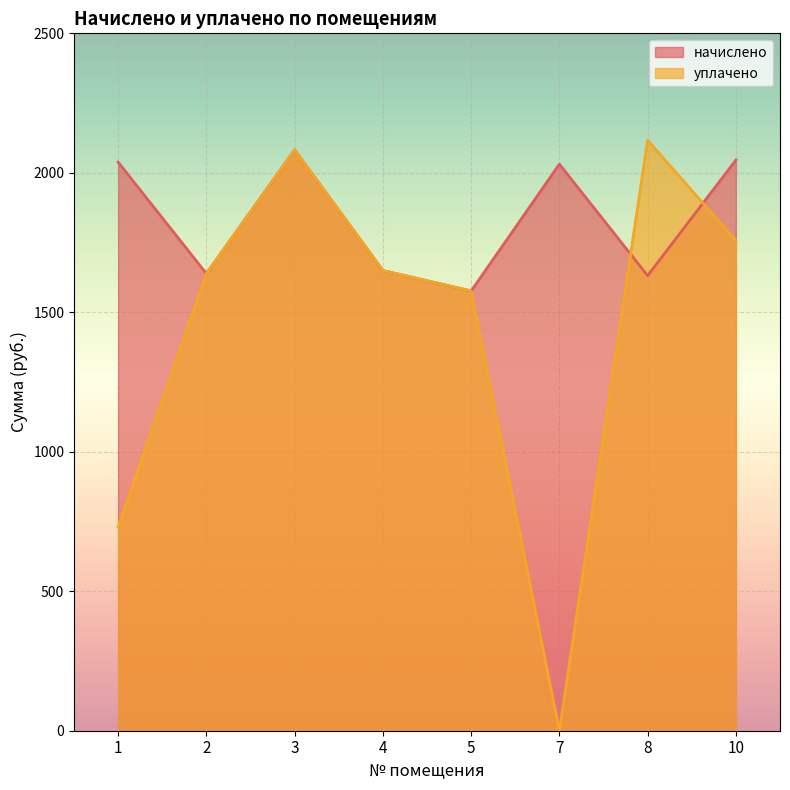

Reading left to right, what are all the values shown in this chart?

начислено: 1=2038.3	2=1638.7	3=2082.3	4=1649.7	5=1576.4	7=2031.0	8=1631.4	10=2045.6
уплачено: 1=730.5	2=1638.7	3=2082.3	4=1649.7	5=1576.4	7=0.0	8=2116.5	10=1757.3